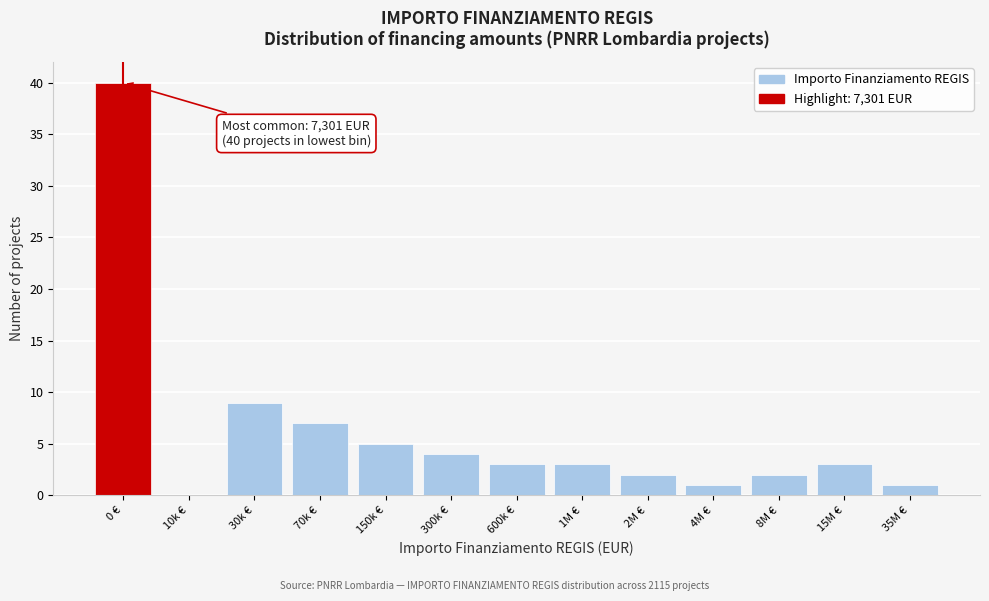

Reading right to left, extract all data points from this chart.

35M €=1	15M €=3	8M €=2	4M €=1	2M €=2	1M €=3	600k €=3	300k €=4	150k €=5	70k €=7	30k €=9	10k €=0	0 €=40